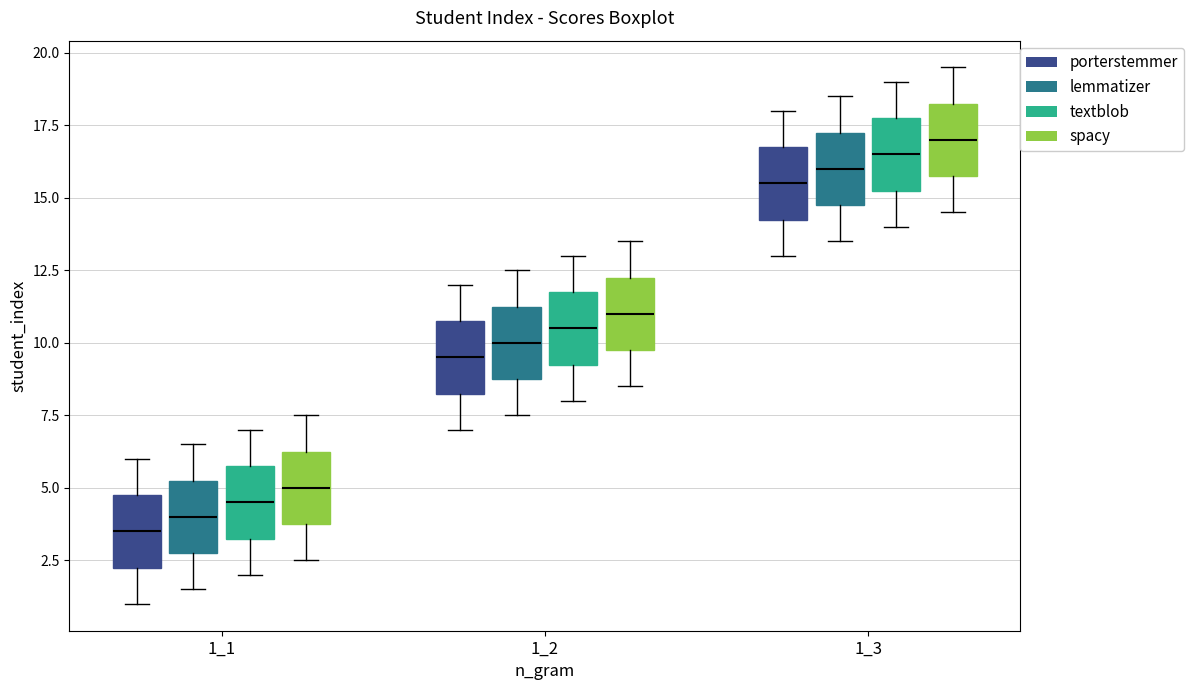

Reading left to right, read every box against the y-axis: the position of its median line, the range the box covers, and the ends of its whiskers. The values are not printed on the chart, so give them approximately, as read against the axis.

1_1 (porterstemmer): median 3.5, box 2.5 to 5.0, whiskers 1.0 to 6.0
1_1 (lemmatizer): median 4.0, box 3.0 to 5.5, whiskers 1.5 to 6.5
1_1 (textblob): median 4.5, box 3.5 to 6.0, whiskers 2.0 to 7.0
1_1 (spacy): median 5.0, box 4.0 to 6.5, whiskers 2.5 to 7.5
1_2 (porterstemmer): median 9.5, box 8.5 to 11.0, whiskers 7.0 to 12.0
1_2 (lemmatizer): median 10.0, box 9.0 to 11.5, whiskers 7.5 to 12.5
1_2 (textblob): median 10.5, box 9.5 to 12.0, whiskers 8.0 to 13.0
1_2 (spacy): median 11.0, box 10.0 to 12.5, whiskers 8.5 to 13.5
1_3 (porterstemmer): median 15.5, box 14.5 to 17.0, whiskers 13.0 to 18.0
1_3 (lemmatizer): median 16.0, box 15.0 to 17.5, whiskers 13.5 to 18.5
1_3 (textblob): median 16.5, box 15.5 to 18.0, whiskers 14.0 to 19.0
1_3 (spacy): median 17.0, box 16.0 to 18.5, whiskers 14.5 to 19.5